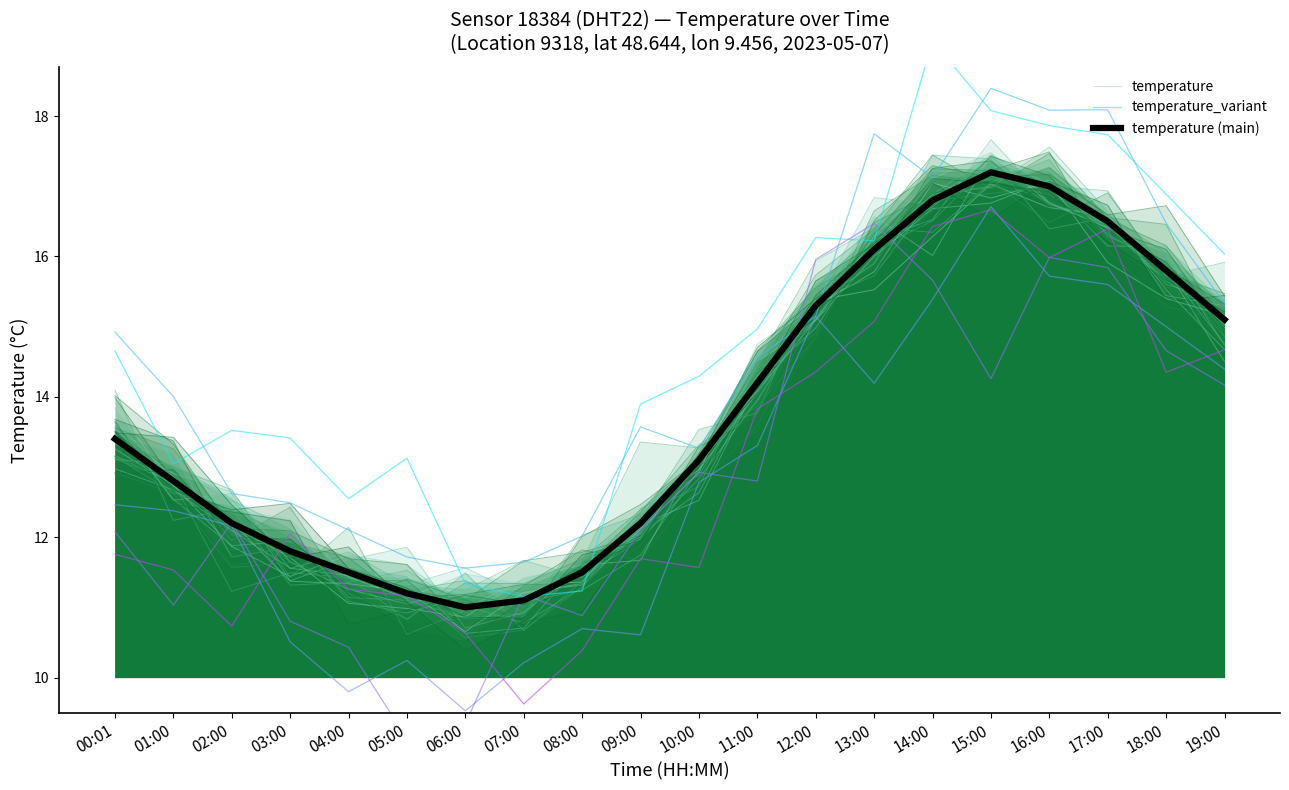

At which category does temperature_variant reach its first local valley?

01:00